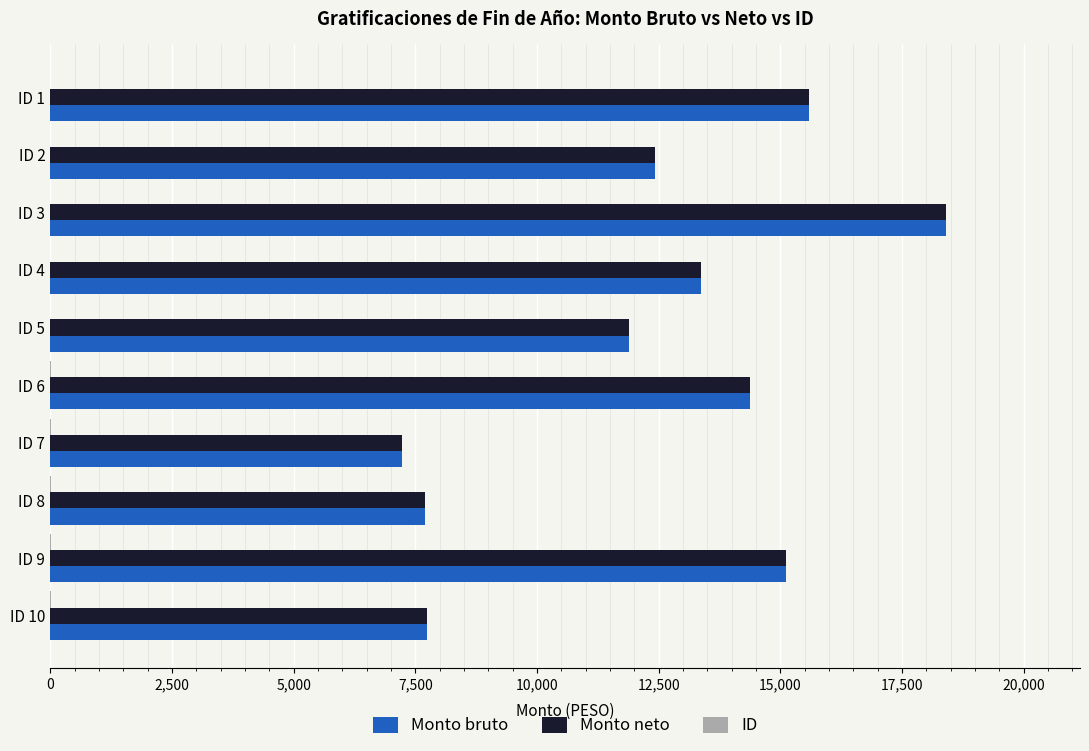

How many data points does each series have?

10